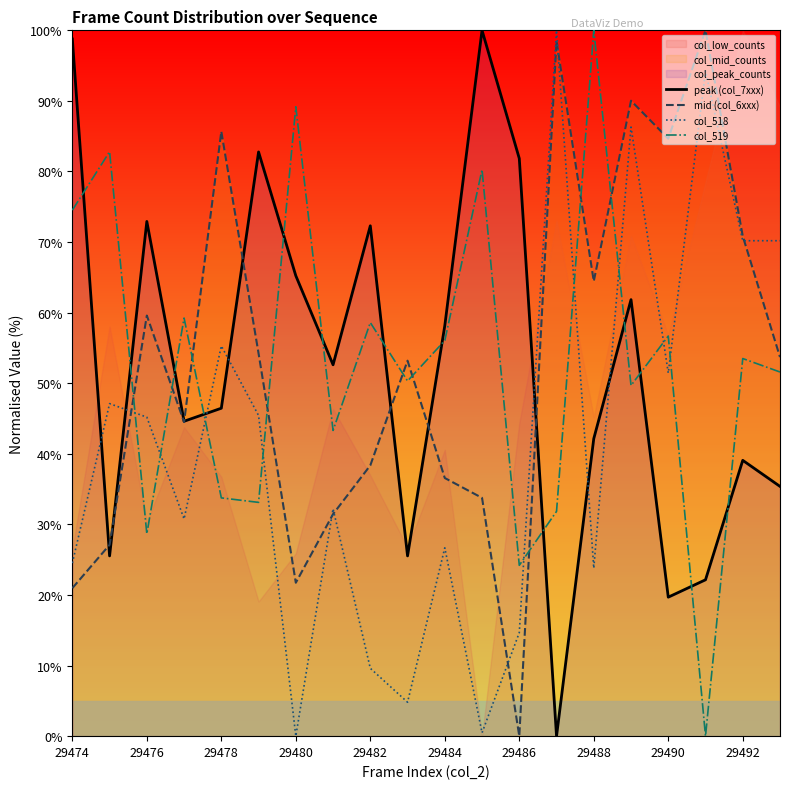

How many times do peak (col_7xxx) and col_518 cross each other?

7